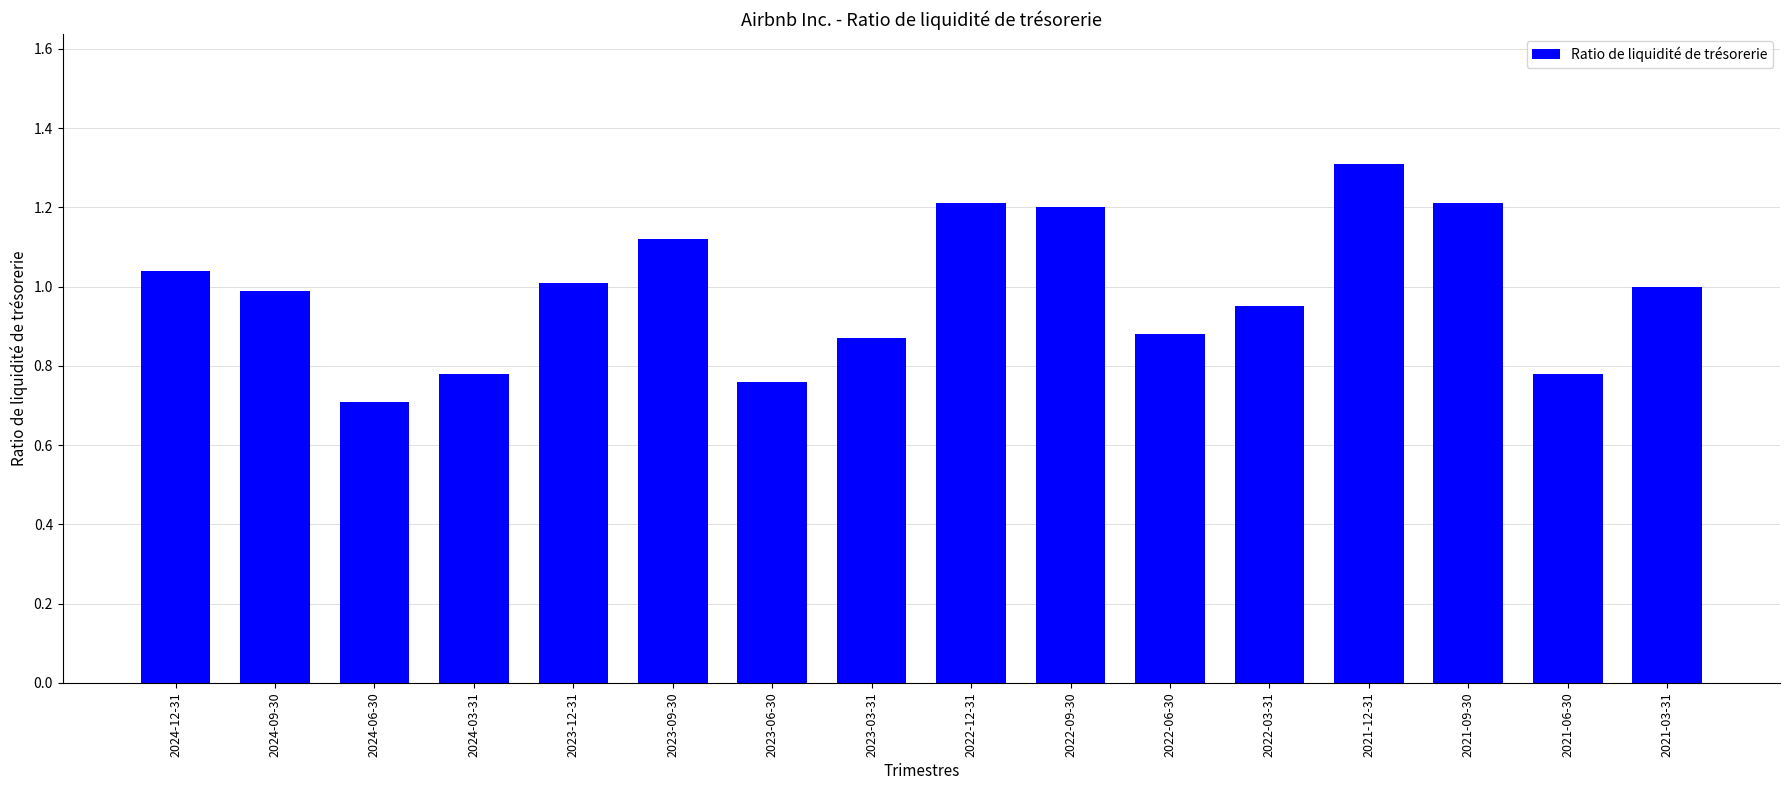

The chart shows a value of 1.2 at 2024-06-30. True or false?

False